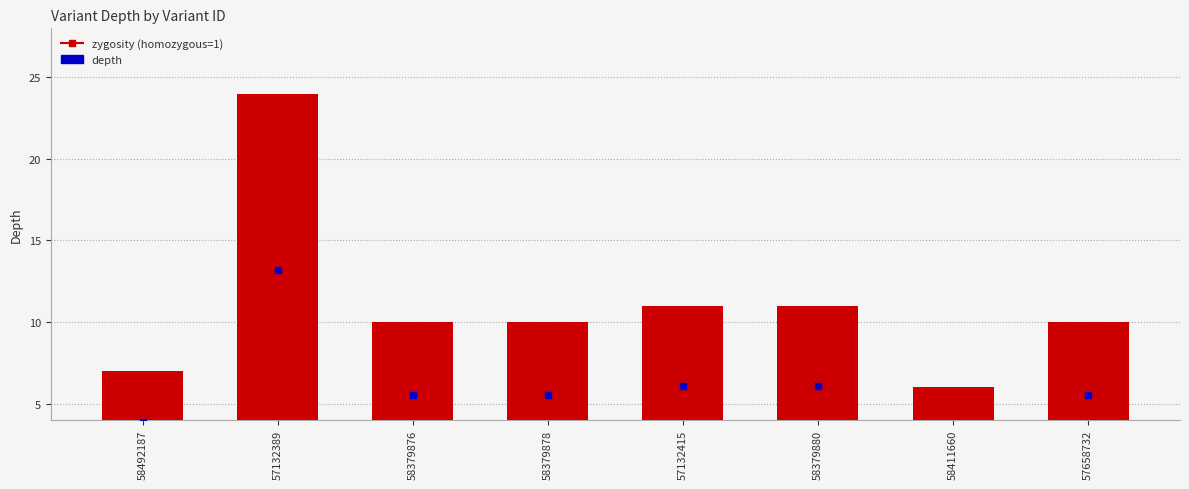

What is the difference between the second highest and minimum values?

5